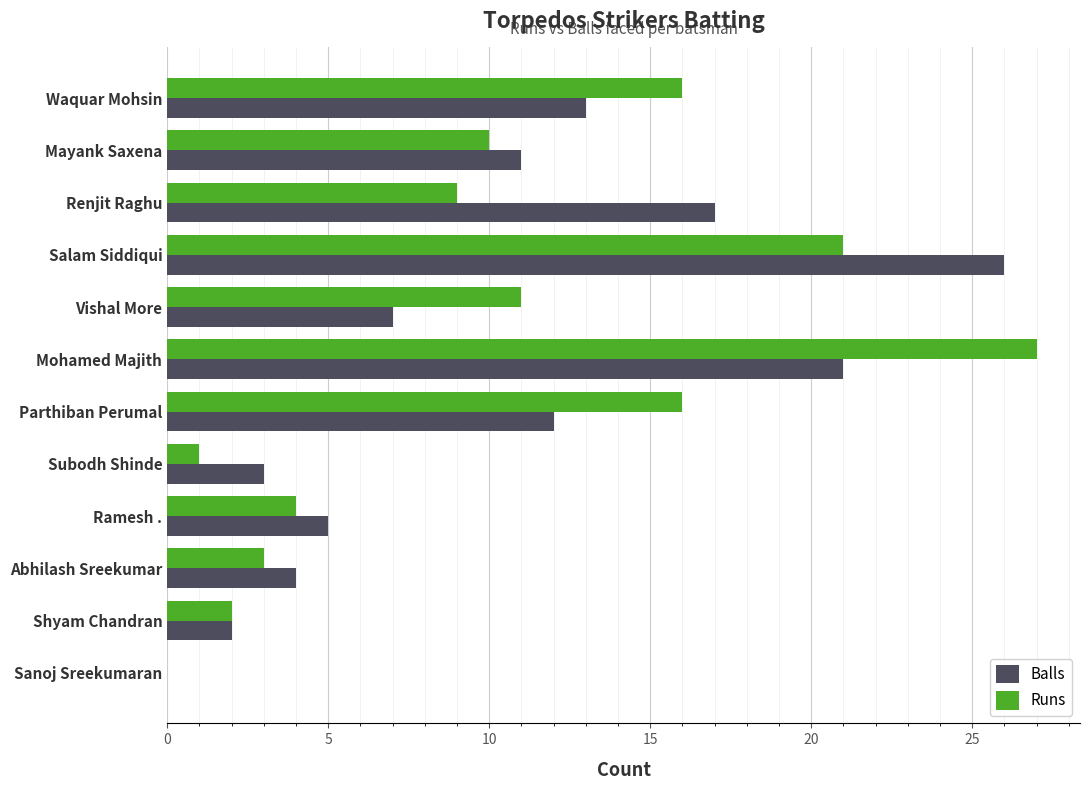

How many distinct data groups are displayed?

2